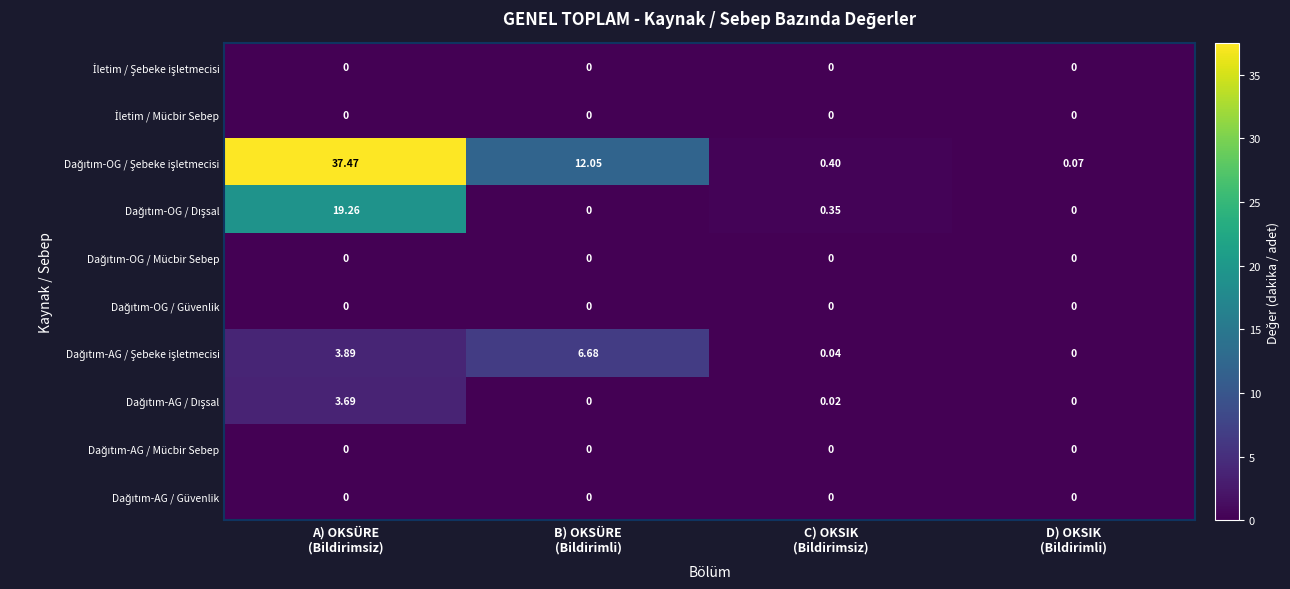

Count the number of data series in this chart.

10